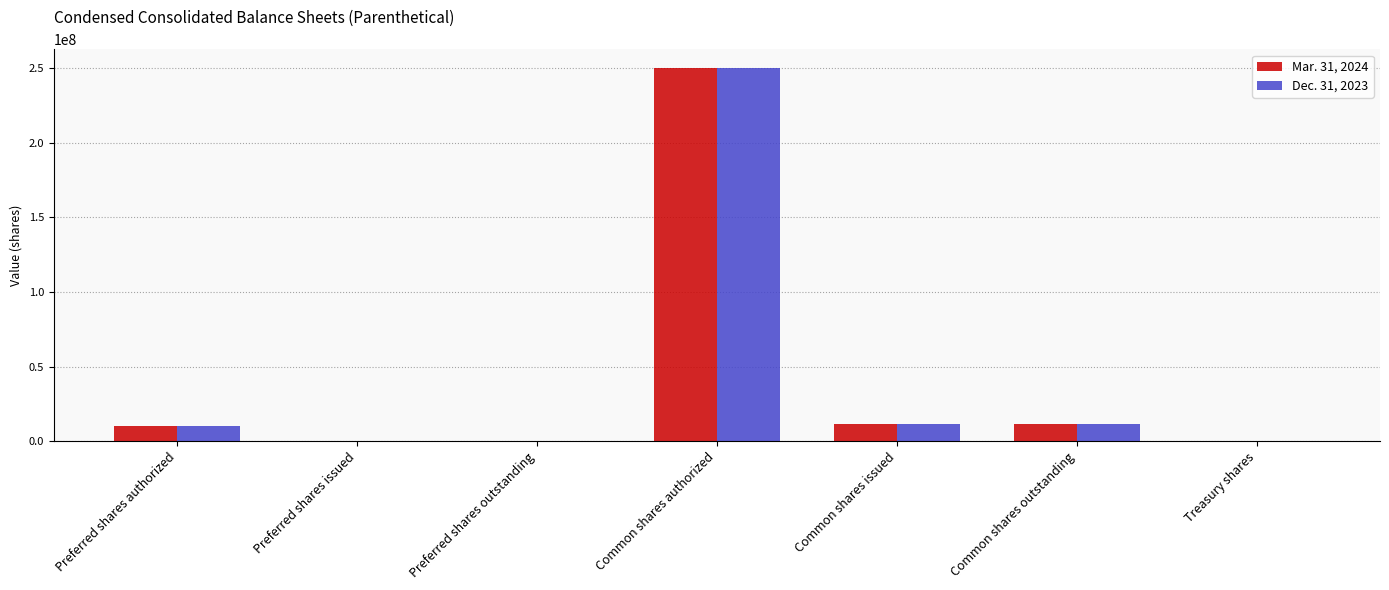

What is the maximum value shown in the chart?

250000000